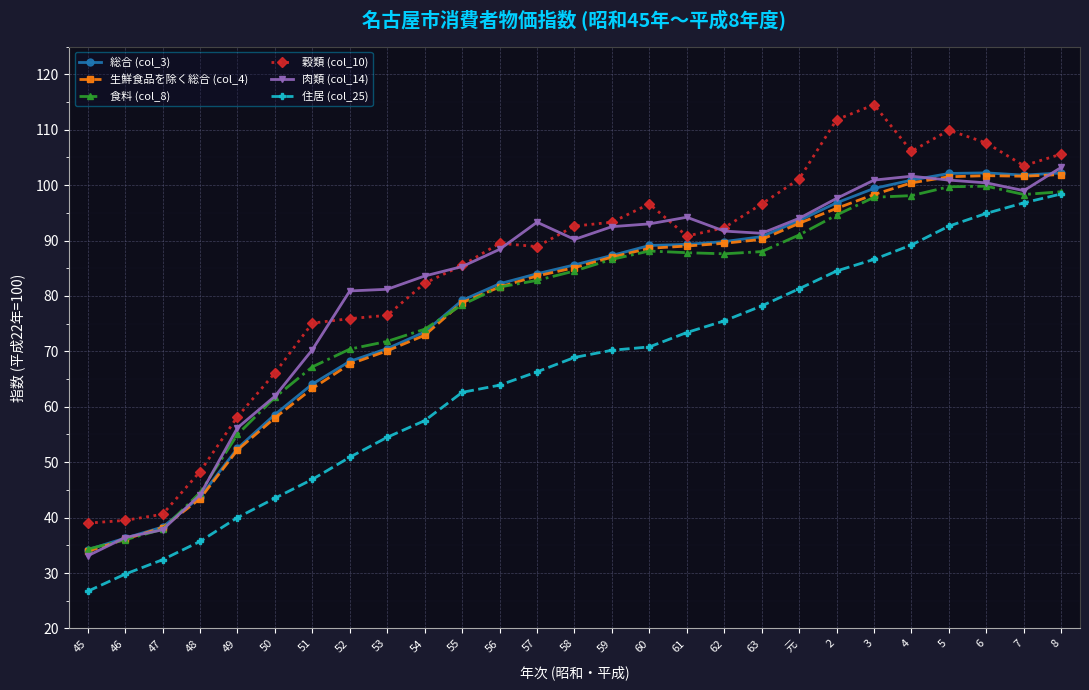

True or false: 生鮮食品を除く総合 (col_4) and 住居 (col_25) intersect in this chart.

False